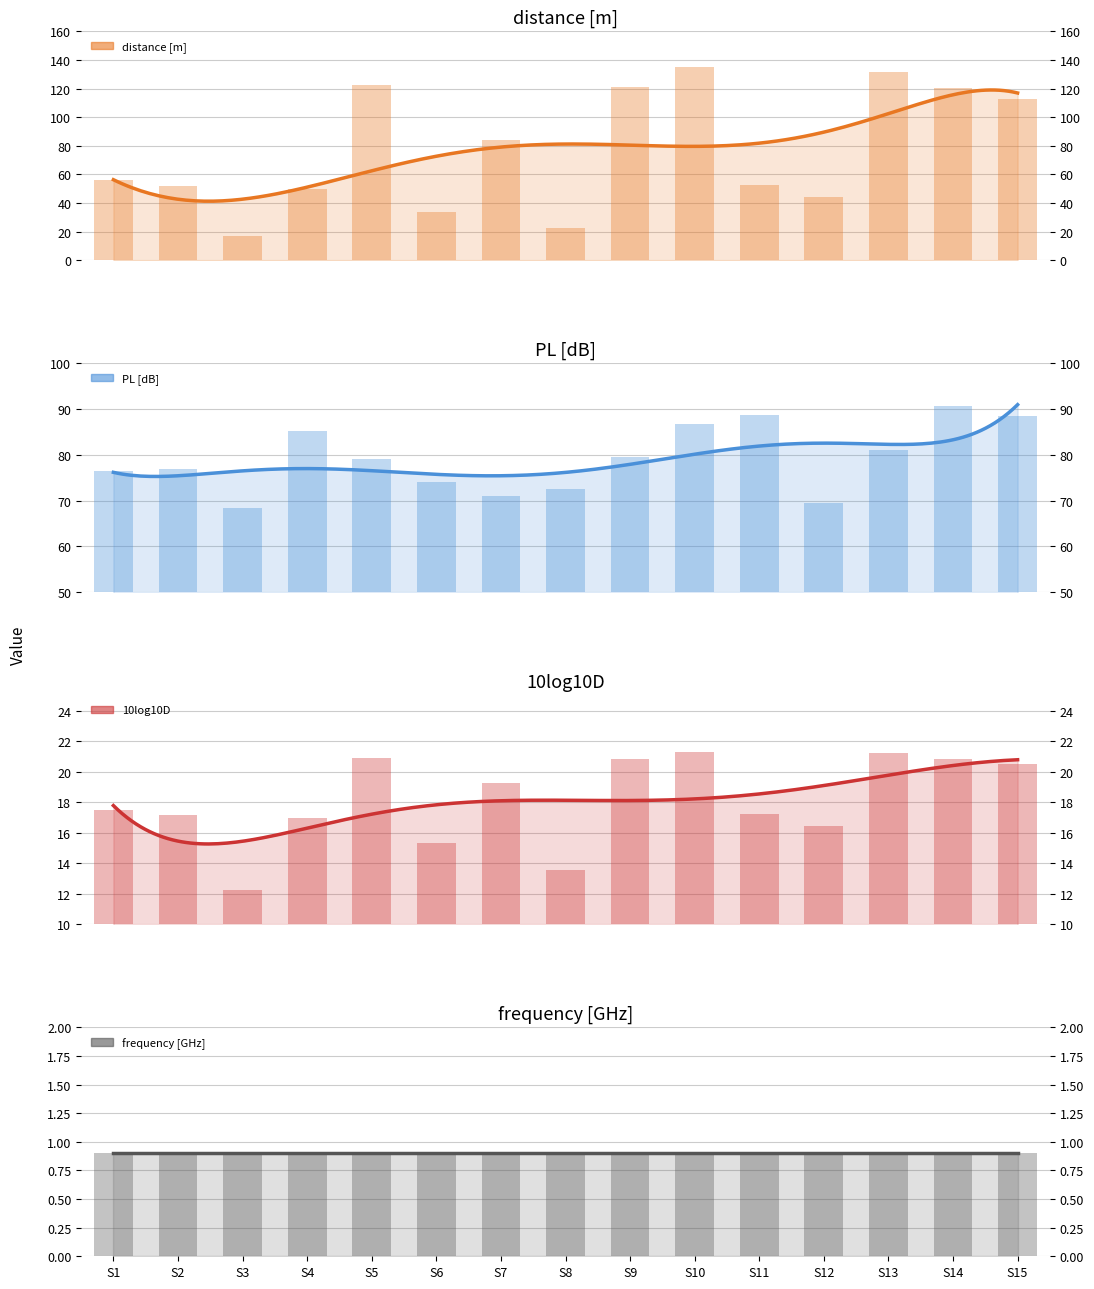

Are the bars grouped side by side (vs. stacked)?

Yes